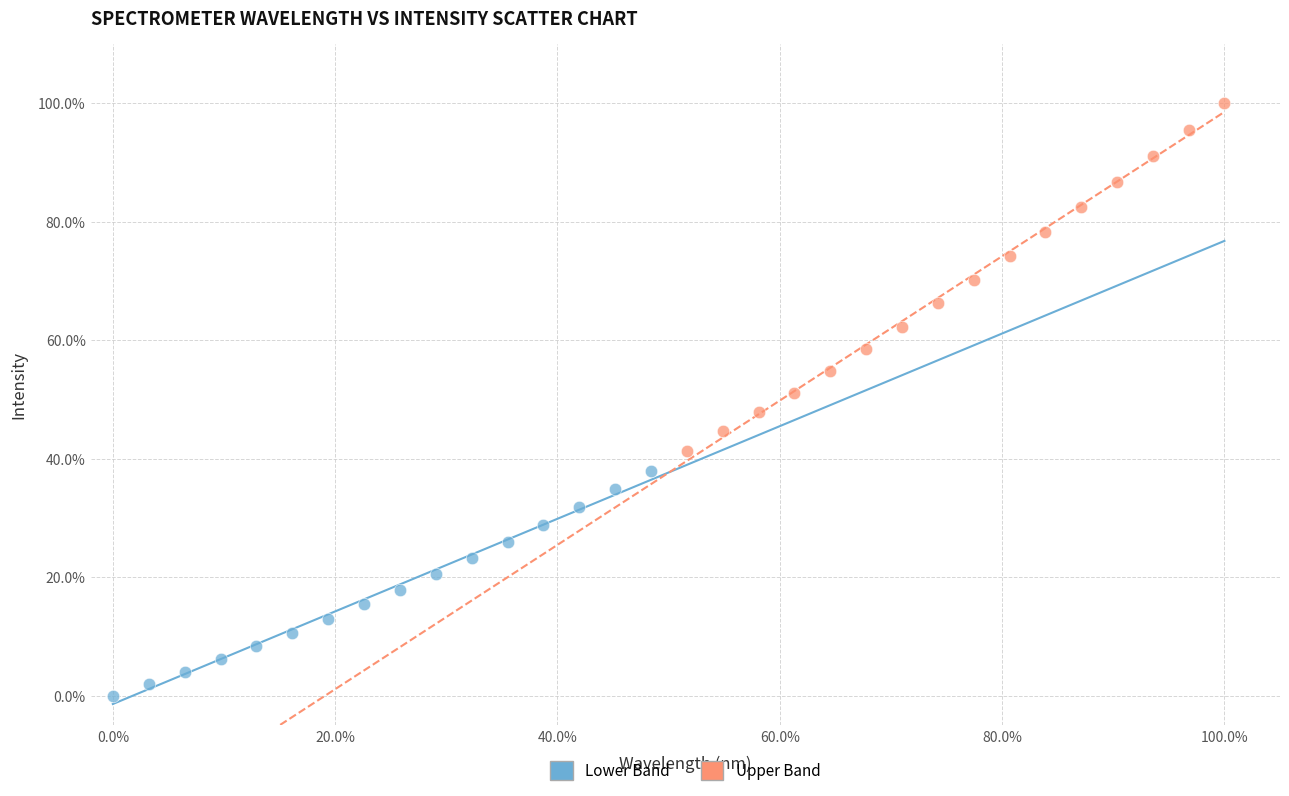

Which series contains the highest Y value?

Upper Band